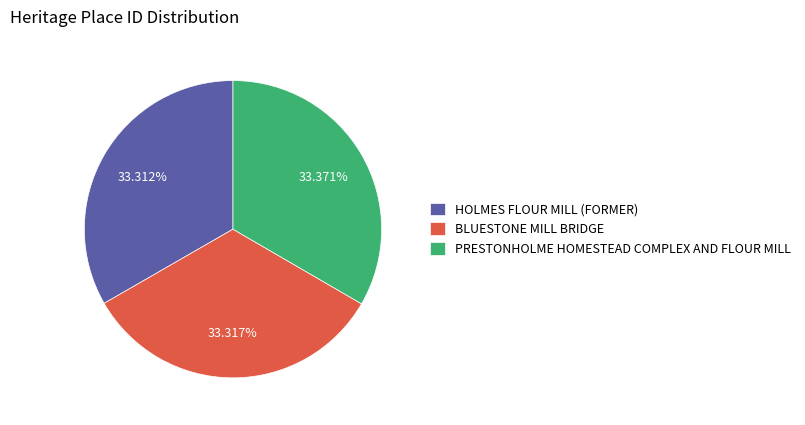

Do PRESTONHOLME HOMESTEAD COMPLEX AND FLOUR MILL and BLUESTONE MILL BRIDGE together represent more than half of the pie?

Yes